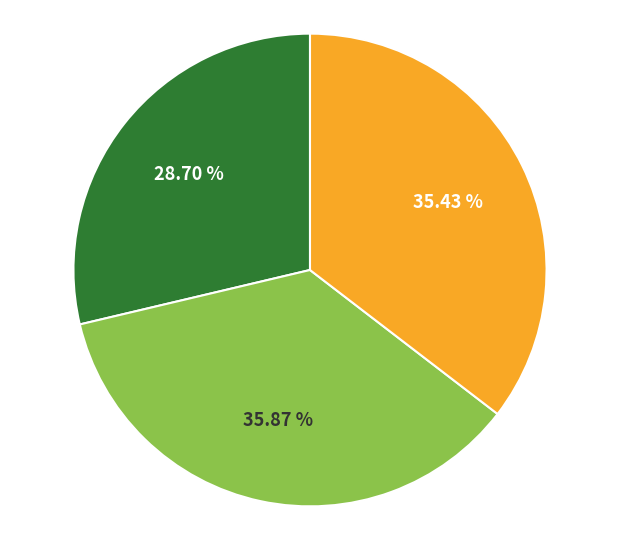

Is there a majority slice in this chart?

No